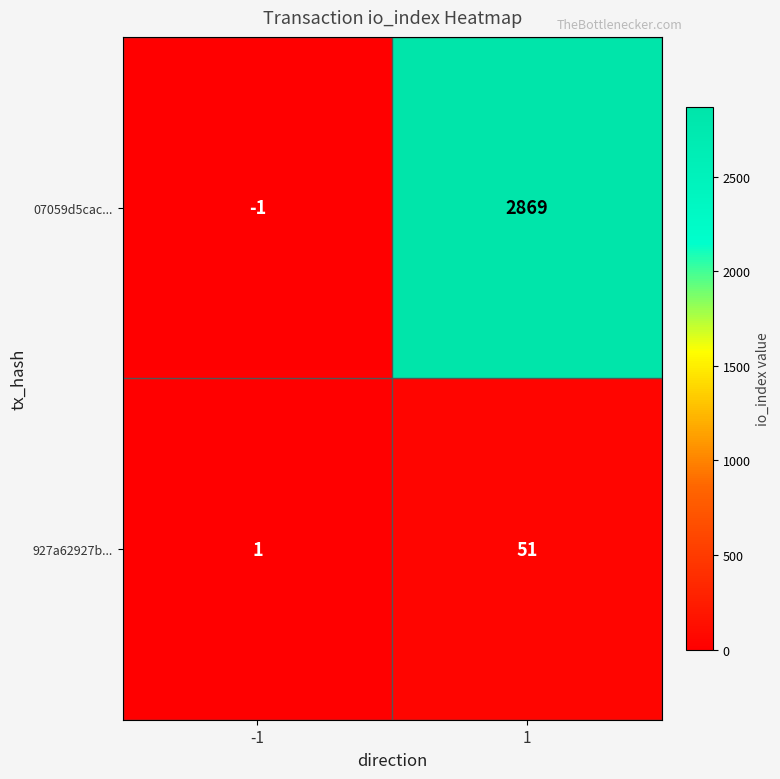

Between -1 and 1, which series saw the biggest shift?

07059d5cac...